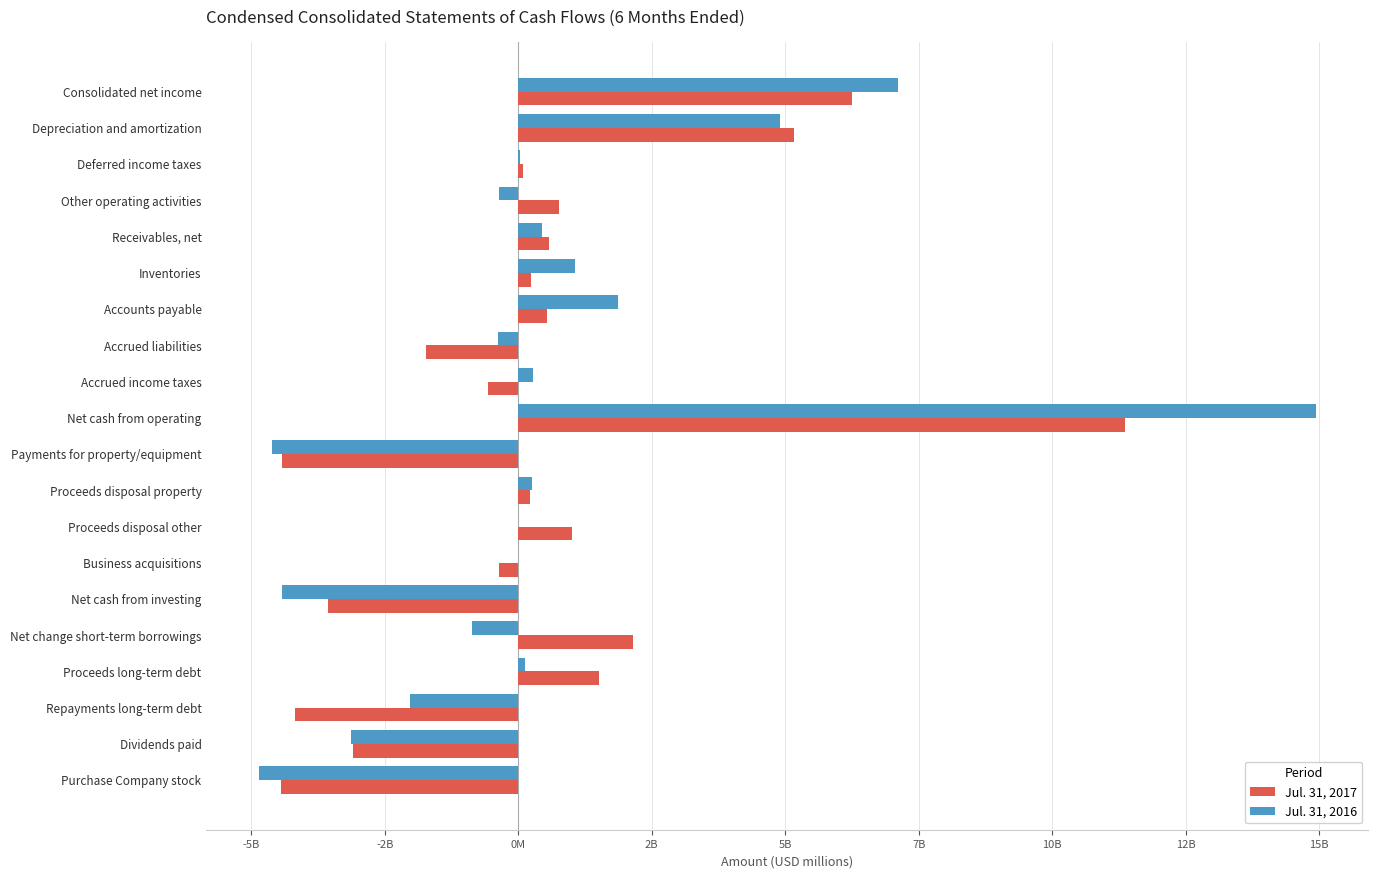

What are all the series names shown in the legend?

Jul. 31, 2017, Jul. 31, 2016